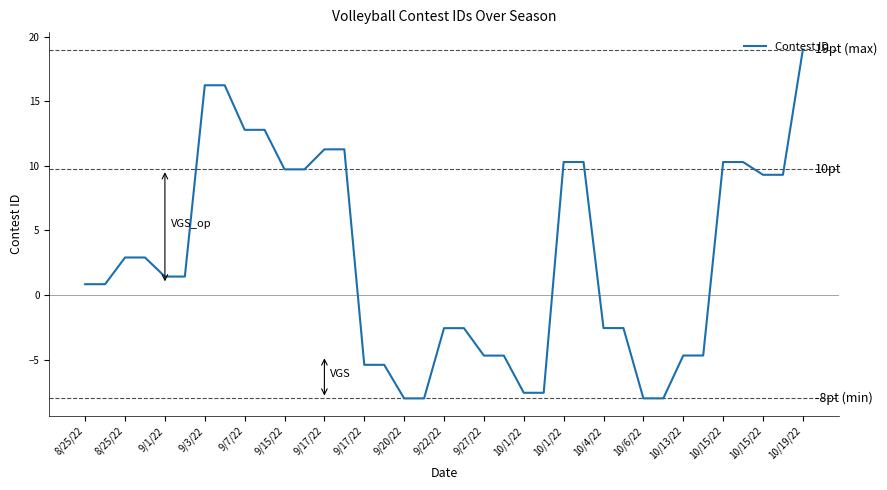

What is the maximum value shown in the chart?

19.0